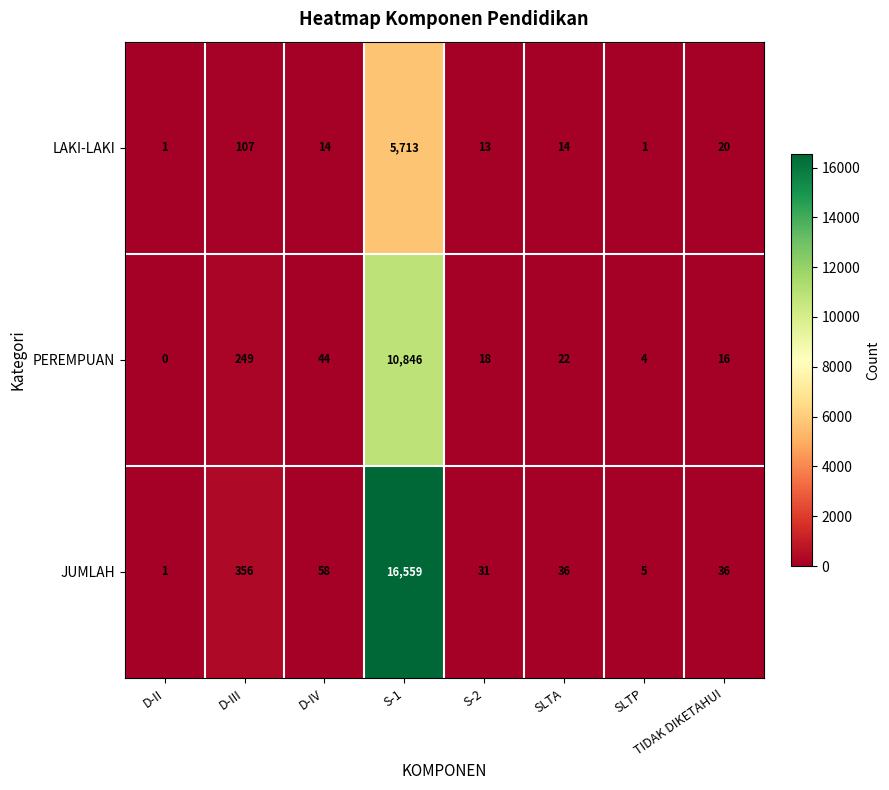

How many categories are shown in the chart?

8